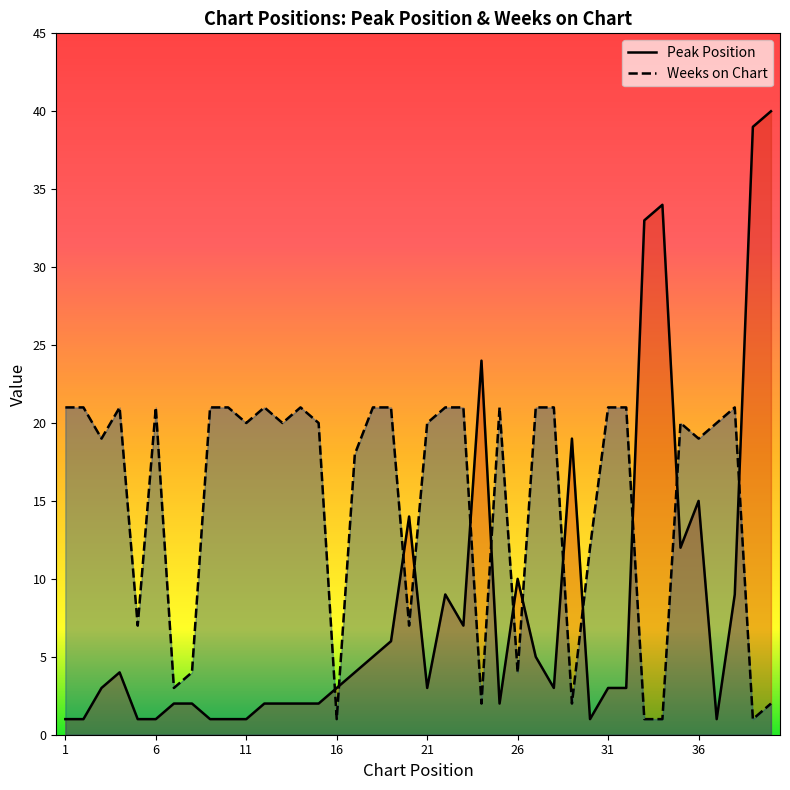

The Peak Position series shows 1 at 10. True or false?

True